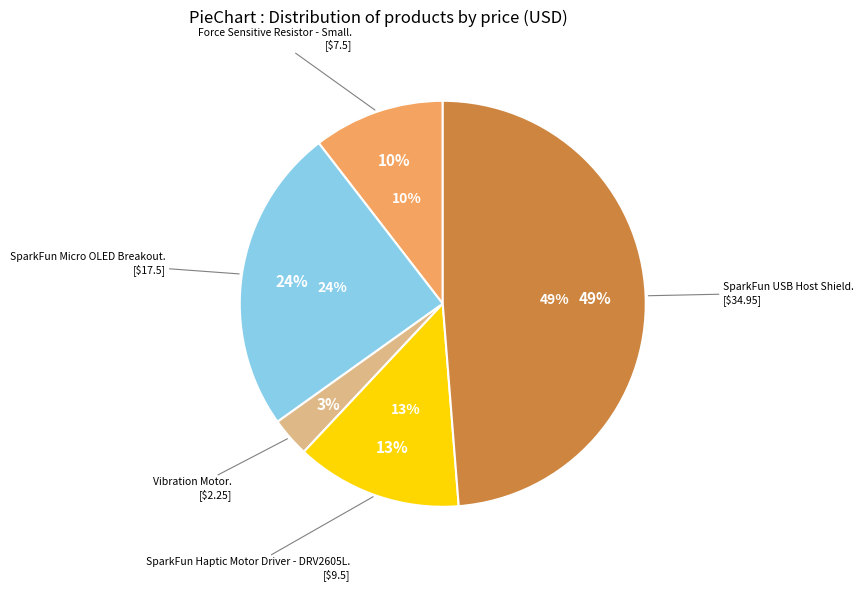

Rank the categories by value from highest to lowest.

SparkFun USB Host Shield, SparkFun Micro OLED Breakout, SparkFun Haptic Motor Driver - DRV2605L, Force Sensitive Resistor - Small, Vibration Motor